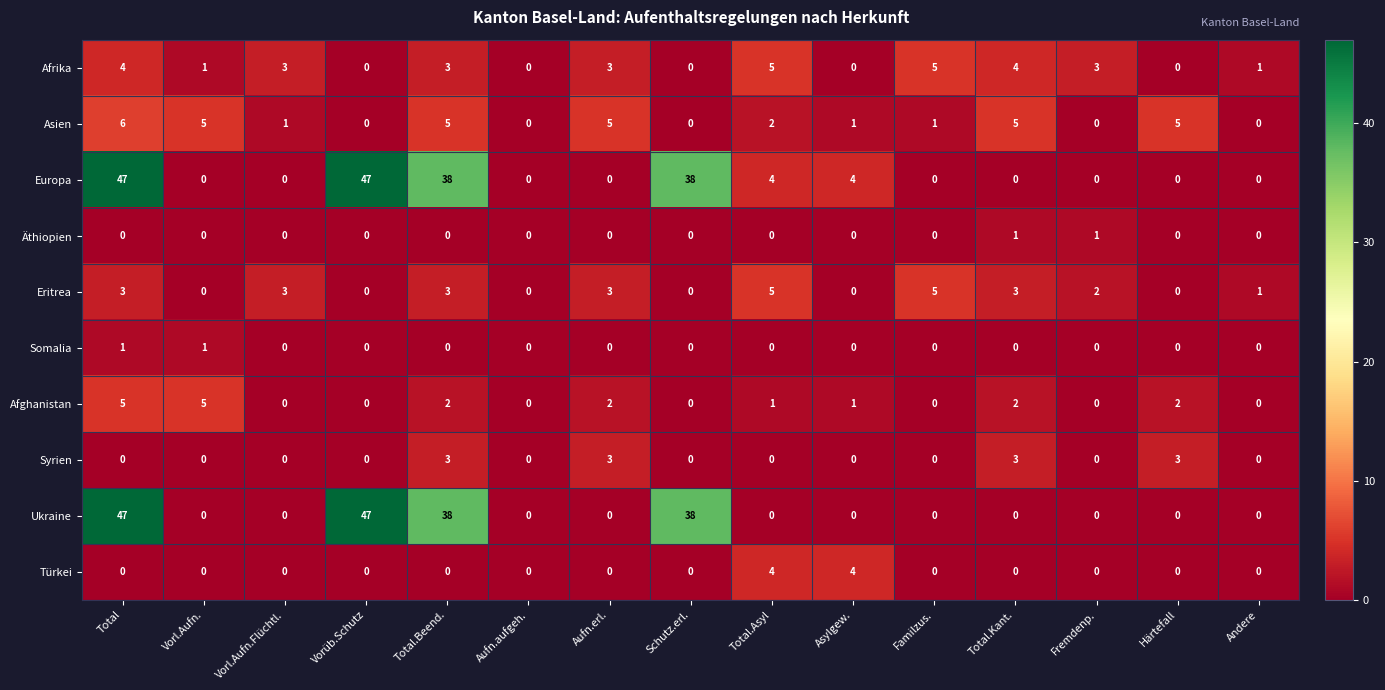

Which series changed the most between Vorl.Aufn.Flüchtl. and Aufn.erl.?

Asien